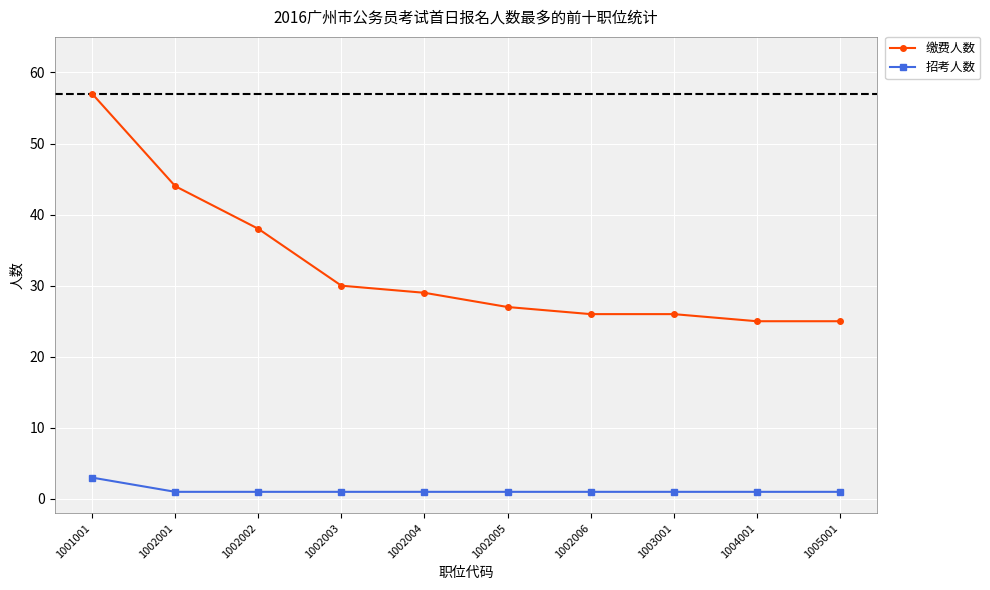

True or false: 招考人数 and 缴费人数 intersect in this chart.

False